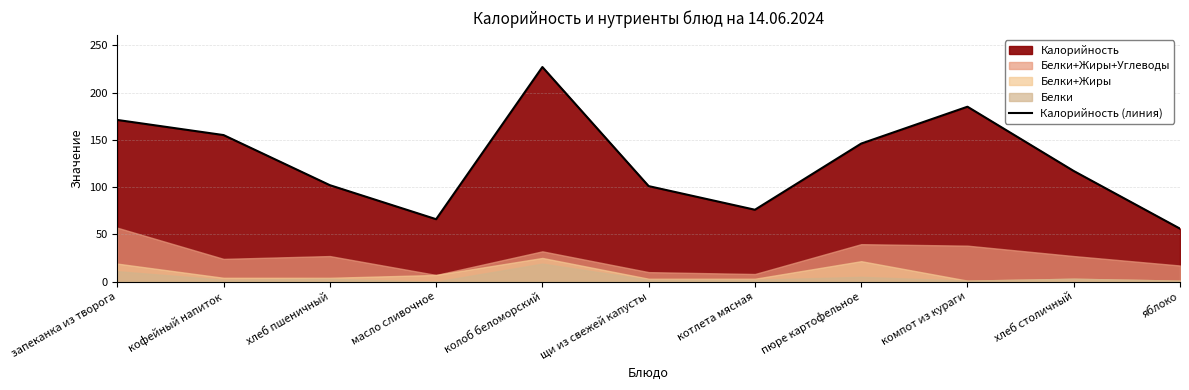

Where is the data nearest to the value 141?

пюре картофельное